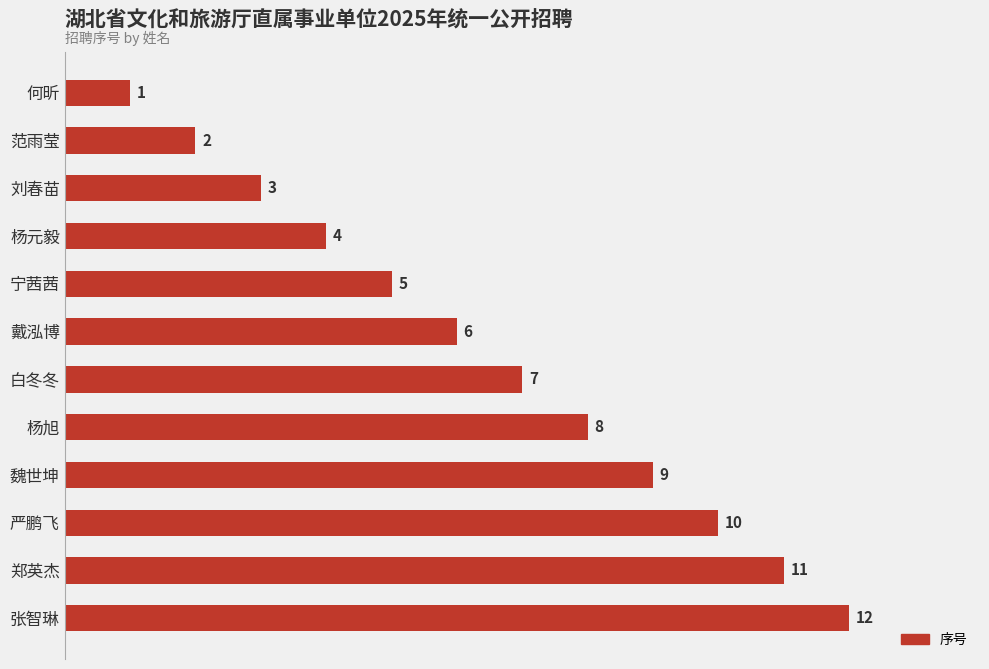

How many data points are less than 7?

6